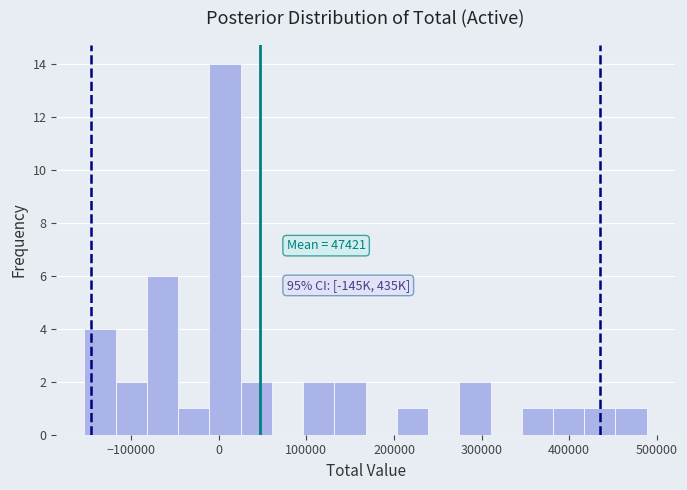

Read against the x-axis, roughly where is the centre of the tallest bar?

10000